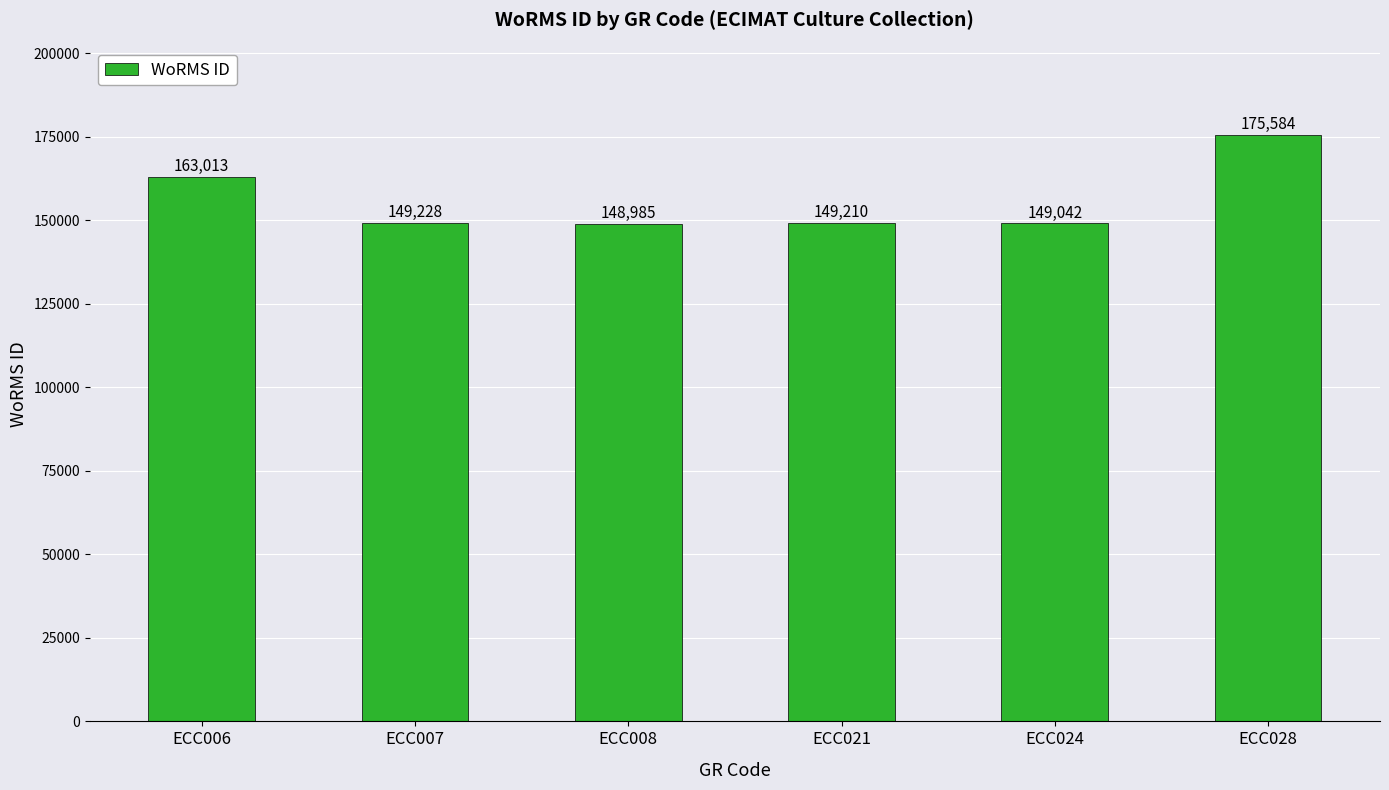

What is the sum of the values at ECC008 and ECC007?

298213